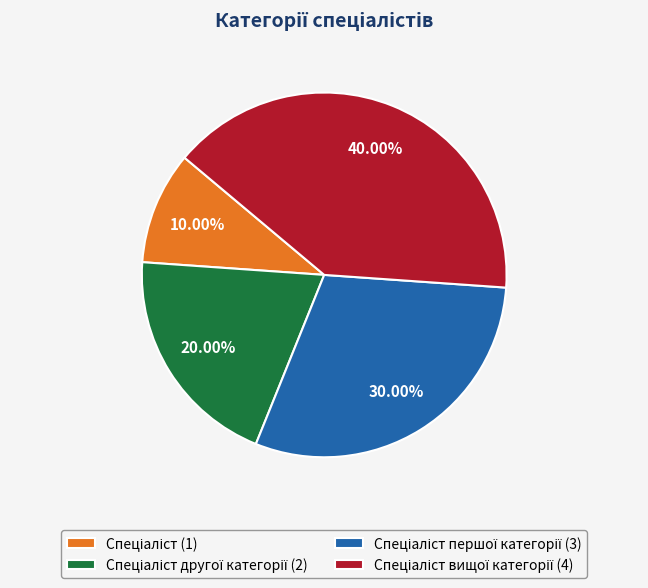

Does any single category account for the majority?

No